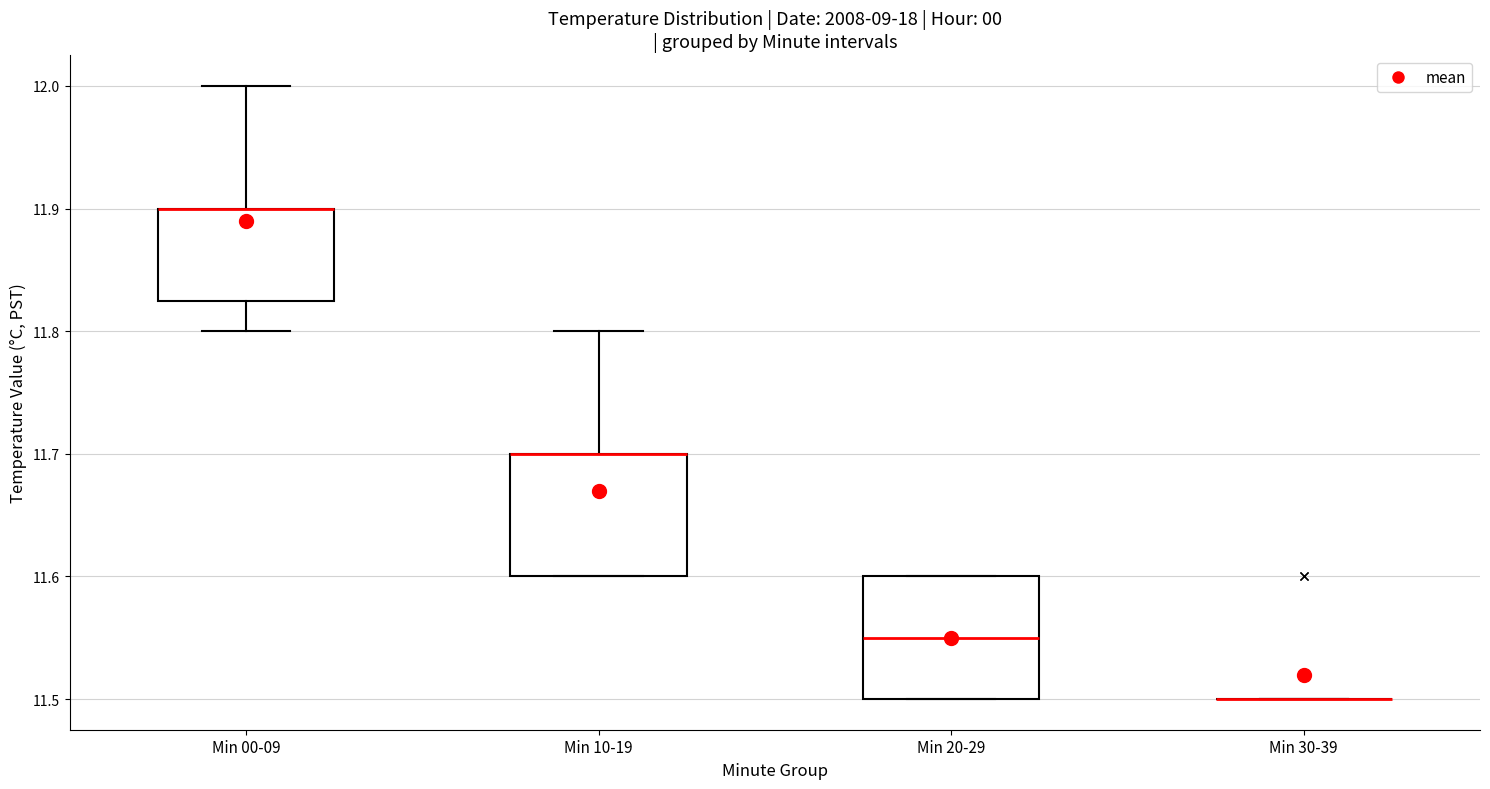

Reading left to right, read every box against the y-axis: the position of its median line, the range the box covers, and the ends of its whiskers. The values are not printed on the chart, so give them approximately, as read against the axis.

Min 00-09: median 11.90 (drawn on the box's upper edge), box 11.83 to 11.90, whiskers 11.80 to 12.00
Min 10-19: median 11.70 (drawn on the box's upper edge), box 11.60 to 11.70, whiskers 11.60 to 11.80
Min 20-29: median 11.55, box 11.50 to 11.60, whiskers 11.50 to 11.60
Min 30-39: box collapsed to a line at 11.50, whiskers 11.50 to 11.50